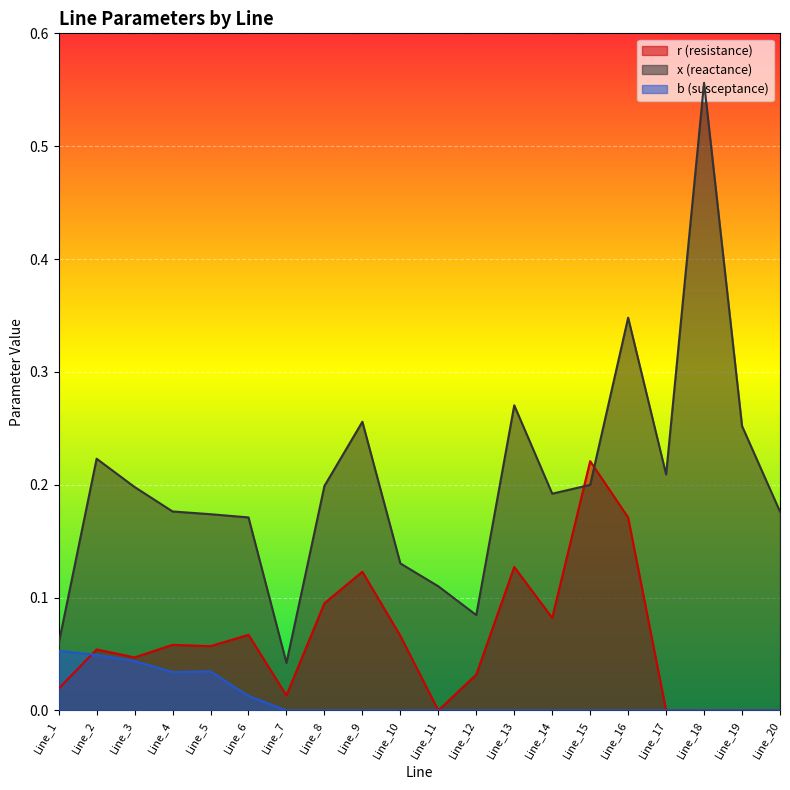

Where is the first local maximum for b?

Line_5